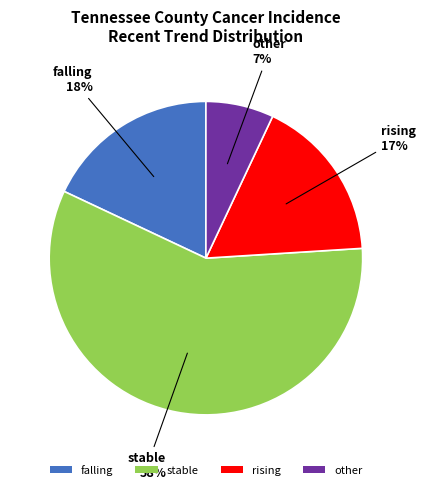

Is there a majority slice in this chart?

Yes